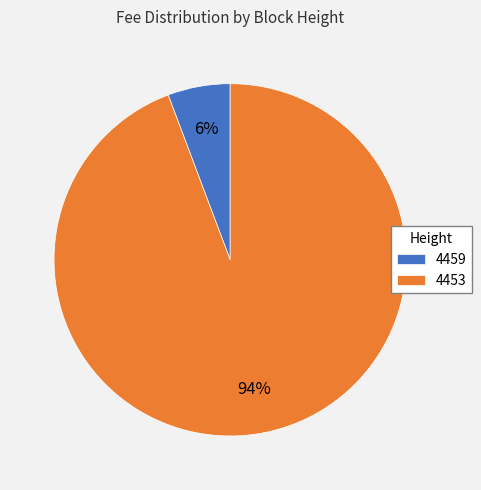

Which category has the biggest portion of the pie?

4453